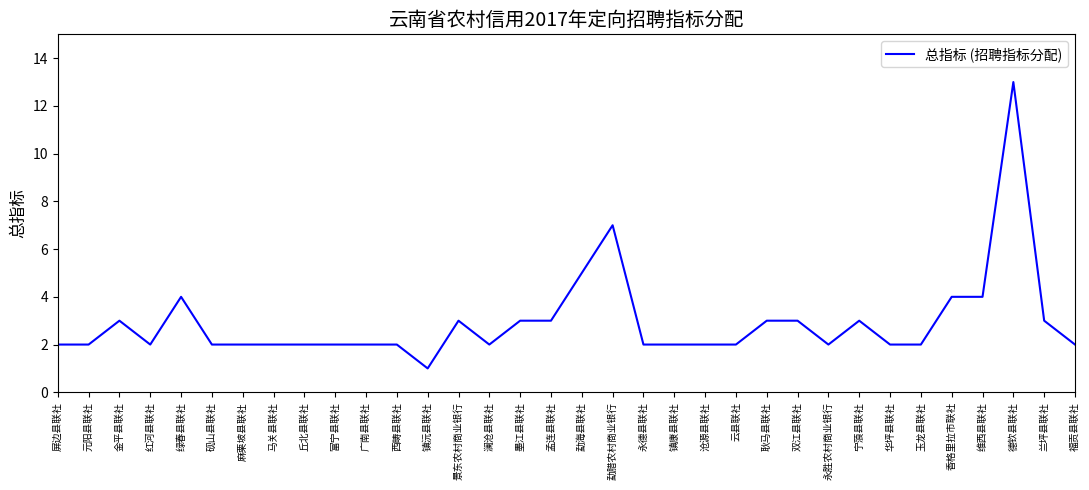

How many lines are shown in the chart?

1